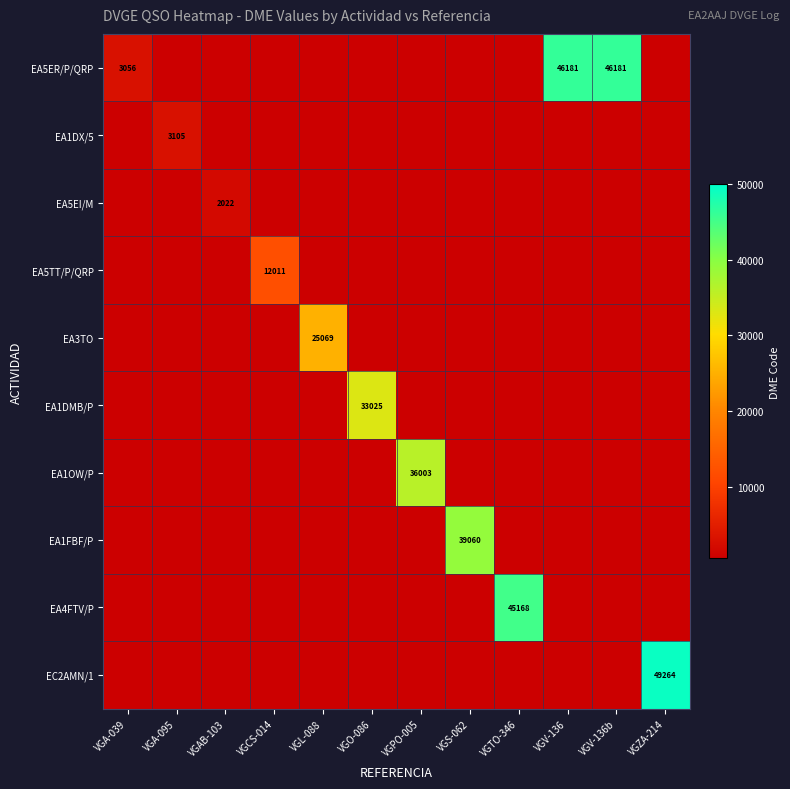

Count the number of categories in the chart.

12